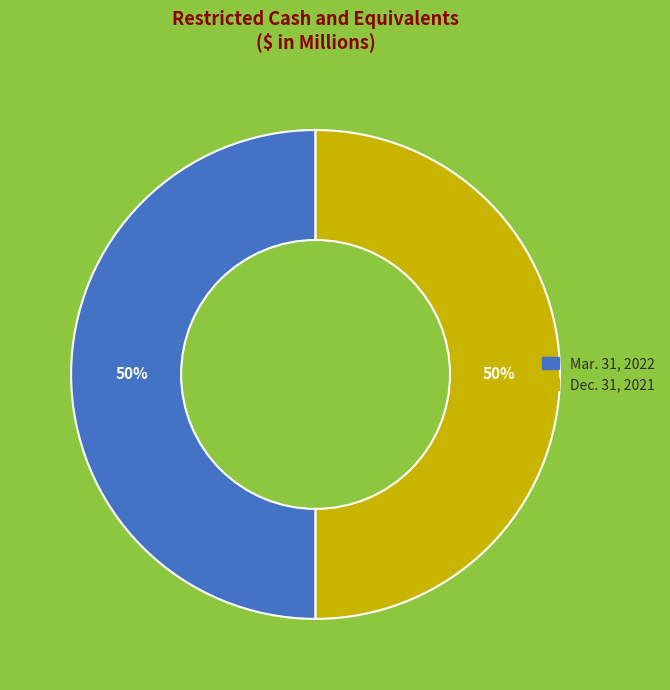

To the nearest percent, what is the average slice percentage?

50%